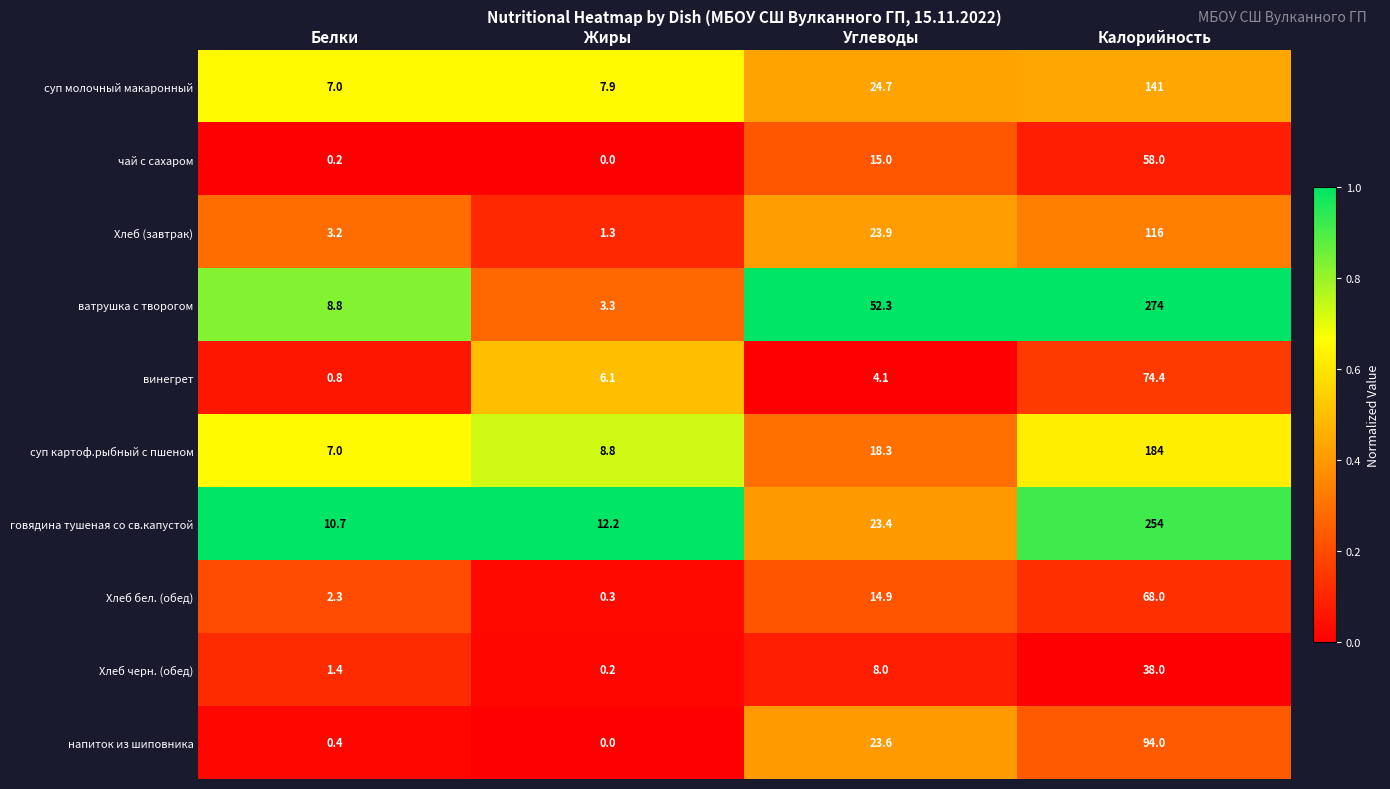

At which category is the sum across all series the highest?

Калорийность